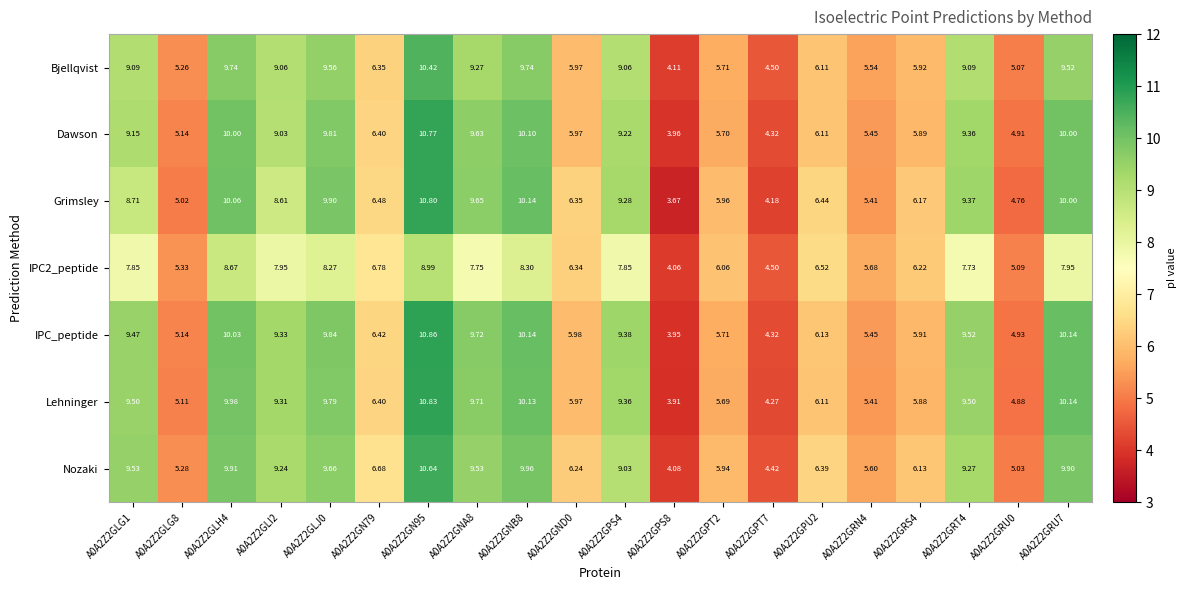

Which series has the largest total across all categories?

Nozaki